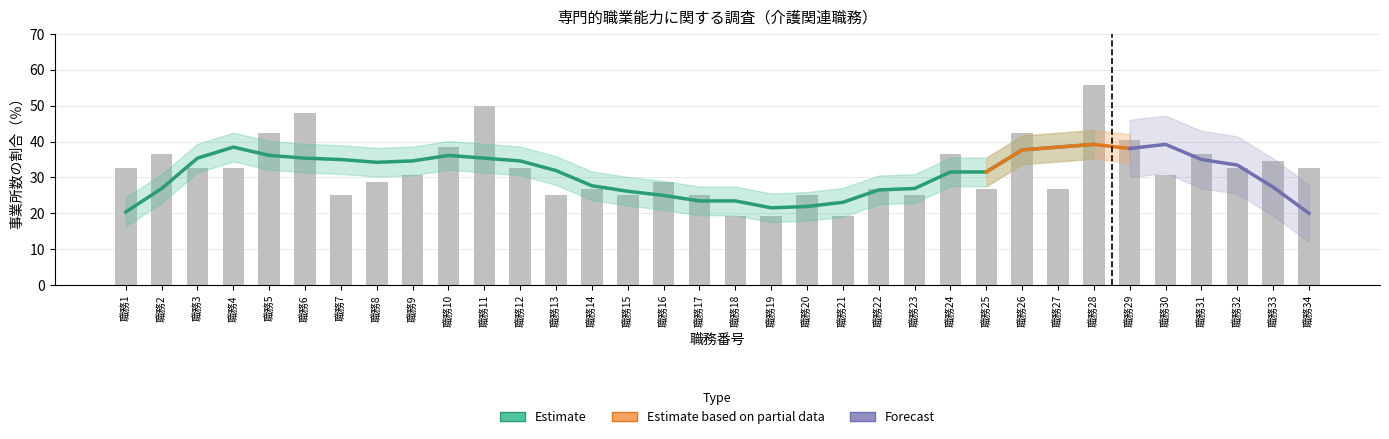

What is the greatest value displayed?

55.8